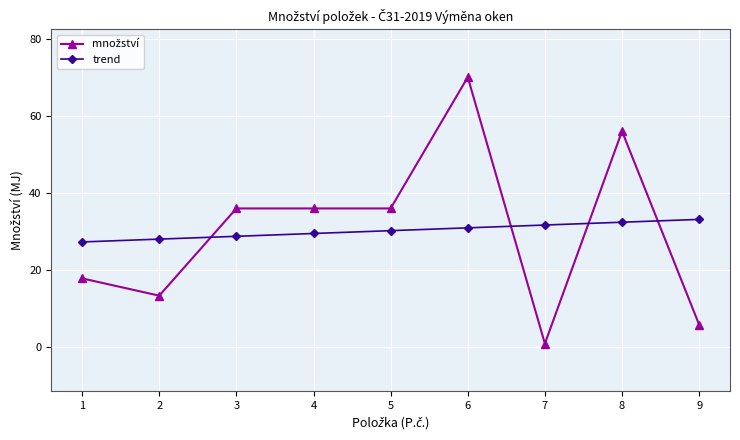

What is the spread (max minus min) of values at 2?

14.6